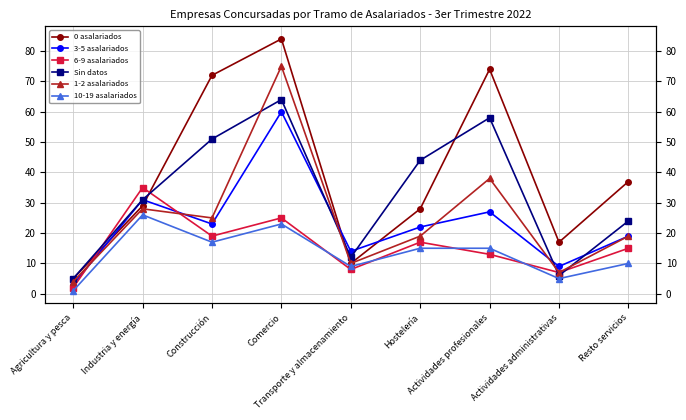

Reading left to right, list all the values displayed in this chart.

0 asalariados: 5	29	72	84	10	28	74	17	37
3-5 asalariados: 3	31	23	60	14	22	27	9	19
6-9 asalariados: 2	35	19	25	8	17	13	7	15
Sin datos: 5	31	51	64	12	44	58	6	24
1-2 asalariados: 4	28	25	75	10	19	38	7	19
10-19 asalariados: 1	26	17	23	9	15	15	5	10